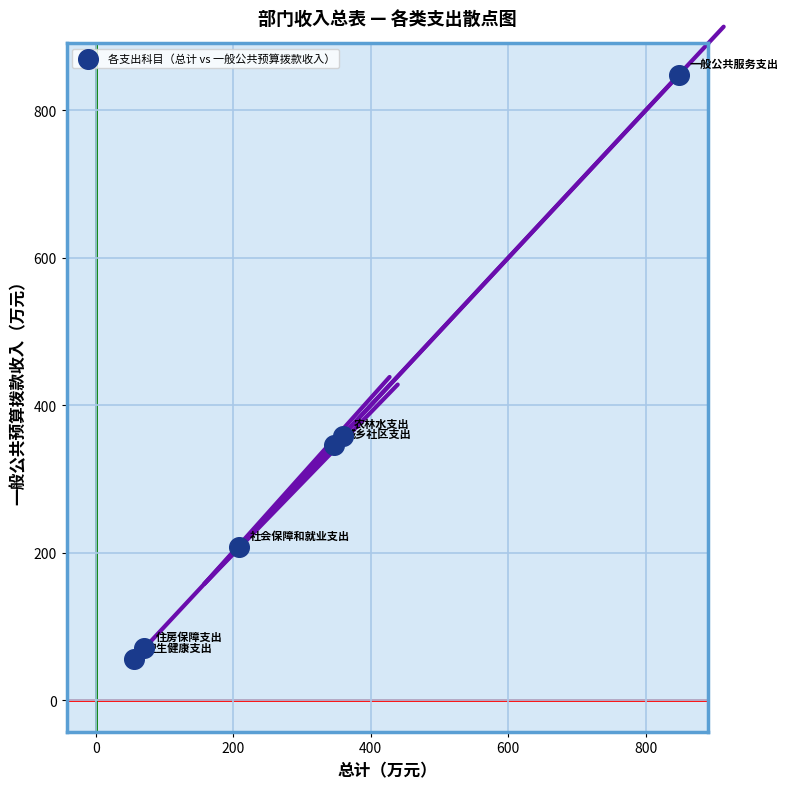

What Y value in the scatter plot is closest to 452?

359.0